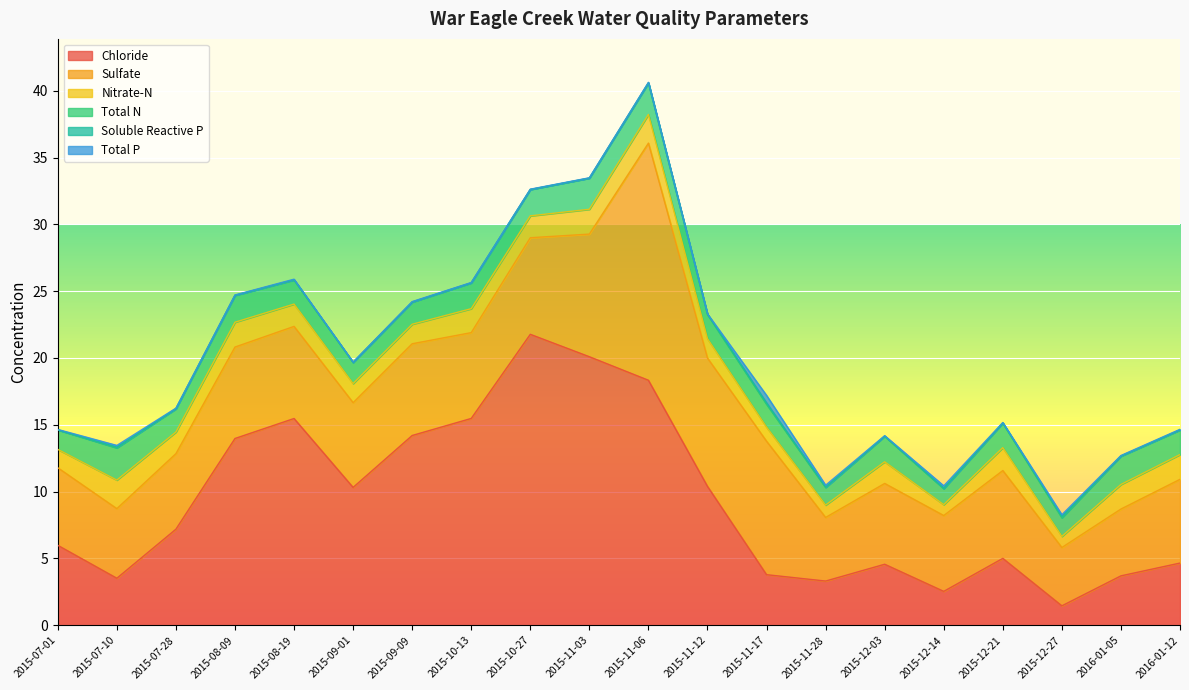

How many series are shown in this chart?

6